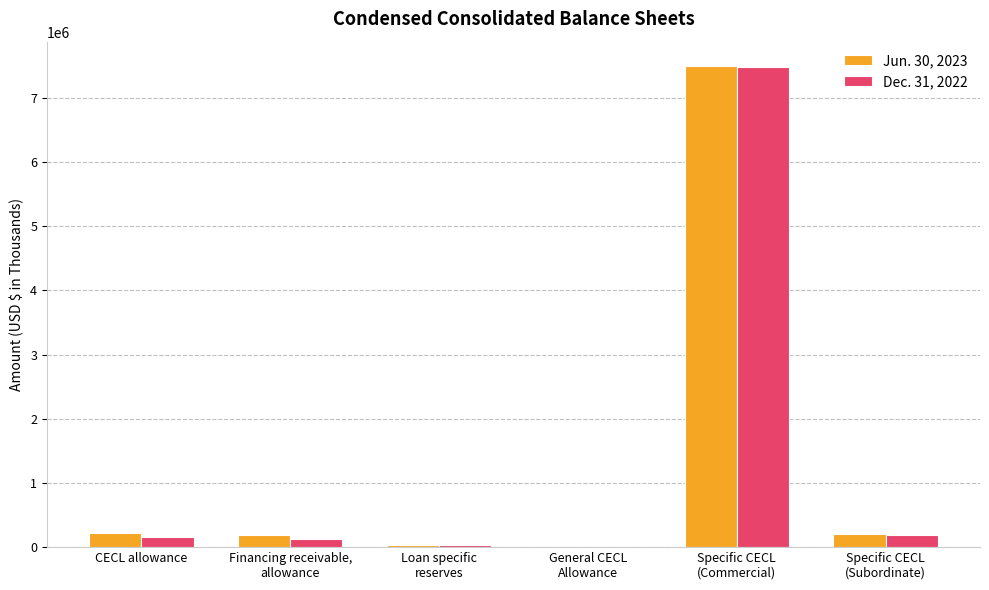

Between CECL allowance and Specific CECL
(Commercial), which series saw the biggest shift?

Dec. 31, 2022